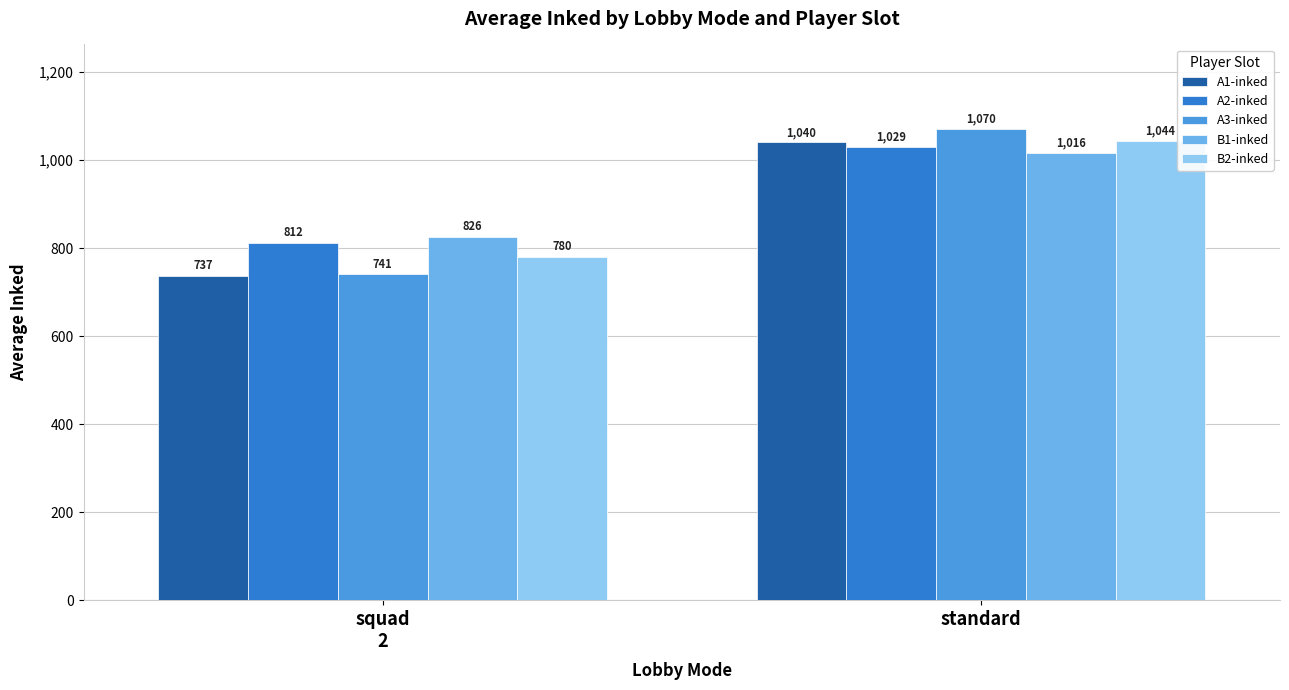

Which series has the widest spread of values?

A3-inked